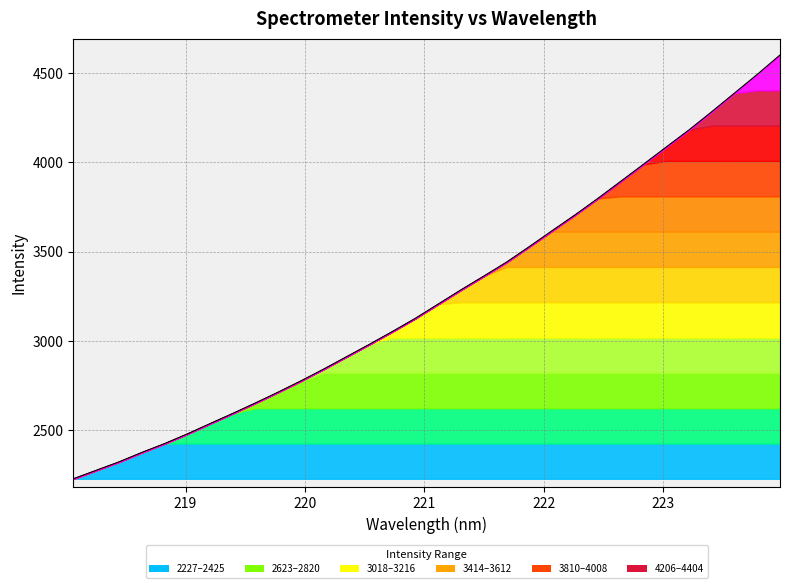

List the labels in order of value, largest first.

223.9802, 223.7895, 223.5987, 223.408, 223.2172, 223.0264, 222.8355, 222.6447, 222.4538, 222.263, 222.0721, 221.8812, 221.6902, 221.4993, 221.3083, 221.1174, 220.9264, 220.7354, 220.5444, 220.3533, 220.1623, 219.9712, 219.7801, 219.589, 219.3979, 219.2067, 219.0156, 218.8244, 218.6332, 218.442, 218.2508, 218.0596